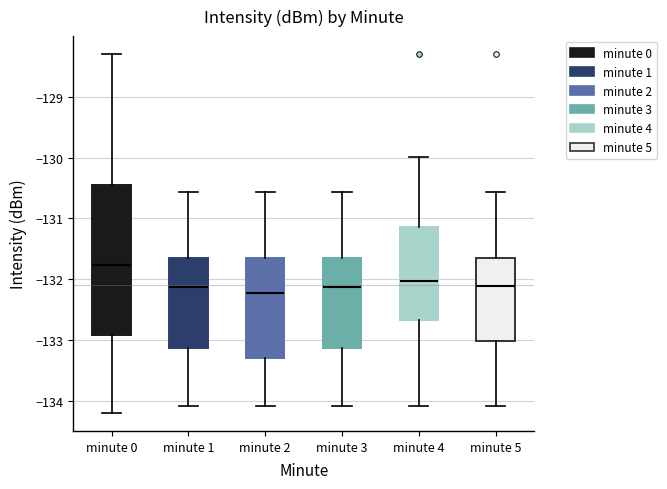

Where does the lower whisker of the box for minute 3 end on the y-axis? The values are not printed on the chart, so give them approximately, as read against the axis.

-134.1